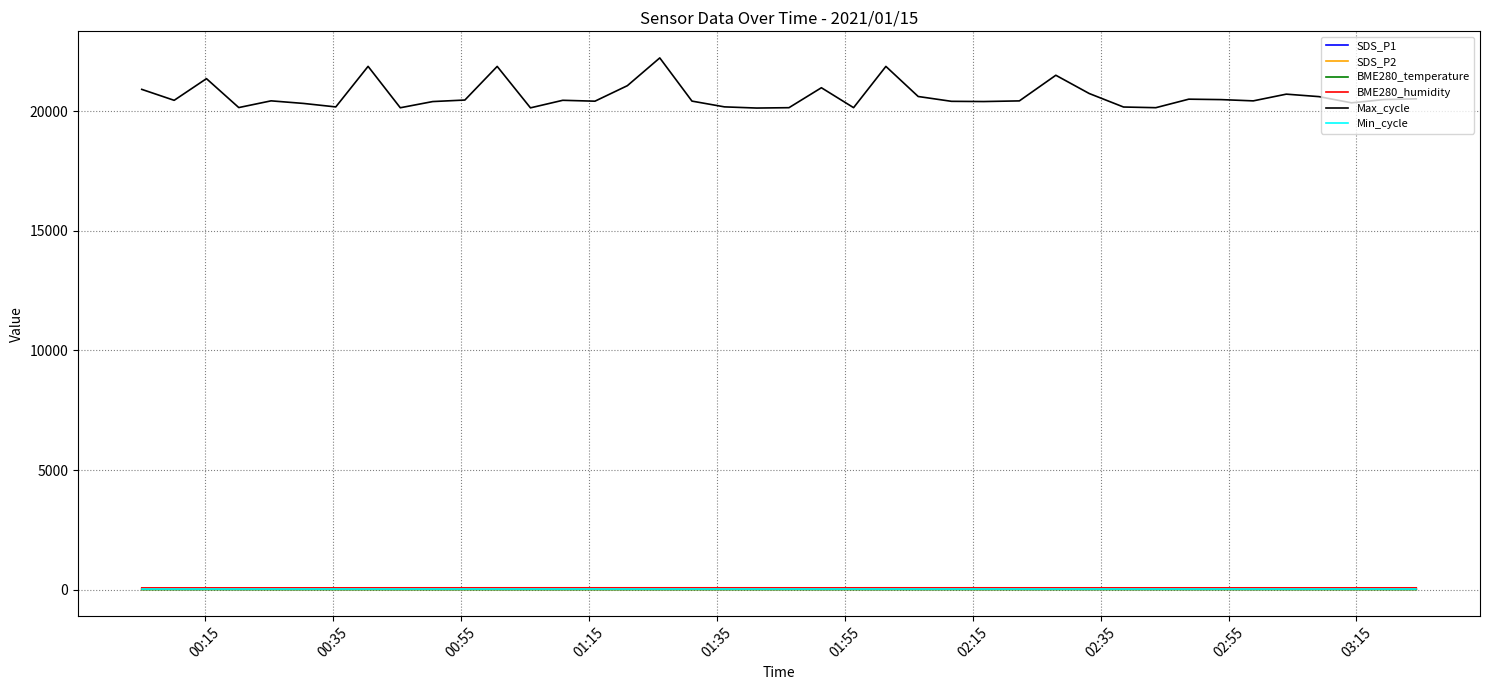

True or false: BME280_humidity and SDS_P2 intersect in this chart.

False